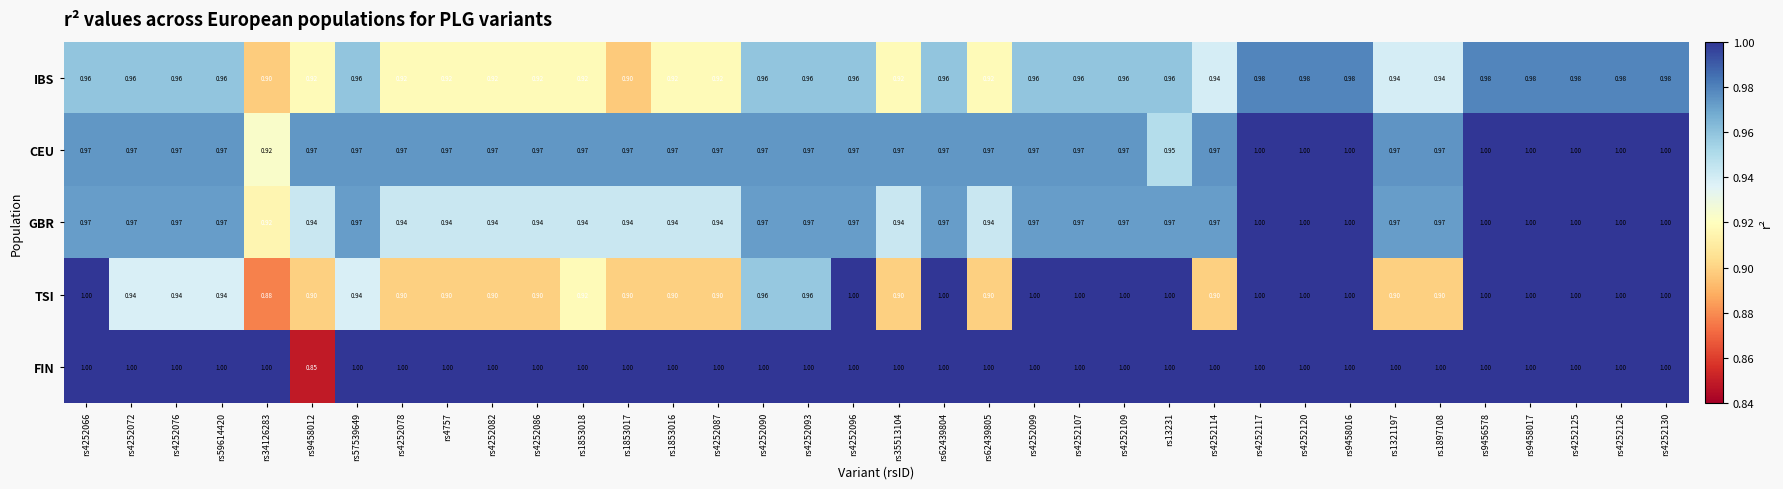

Between rs4252066 and rs13231, which series saw the biggest shift?

CEU